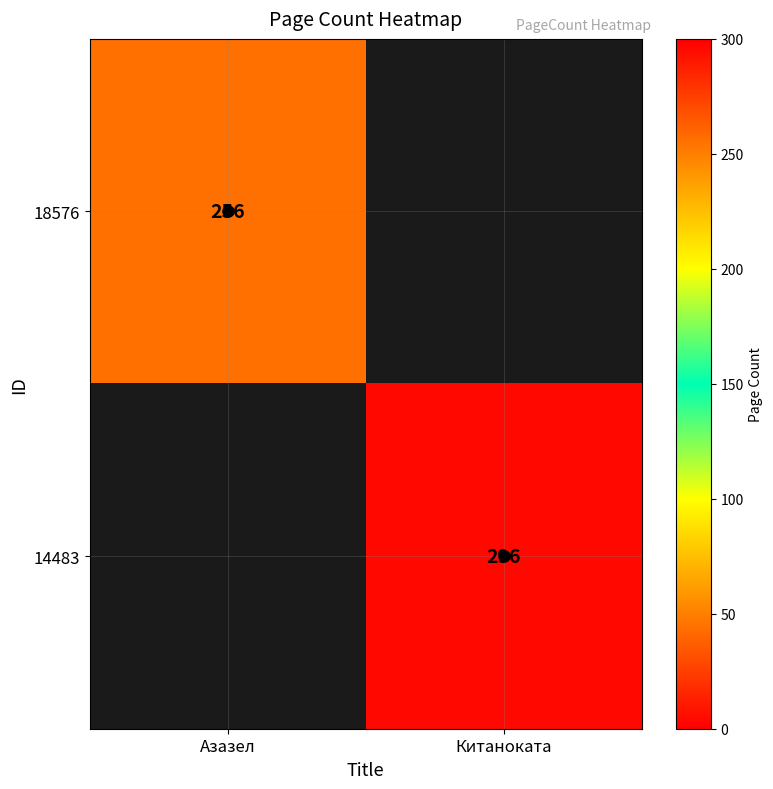

Rank the categories by 14483 value from lowest to highest.

Азазел, Китаноката